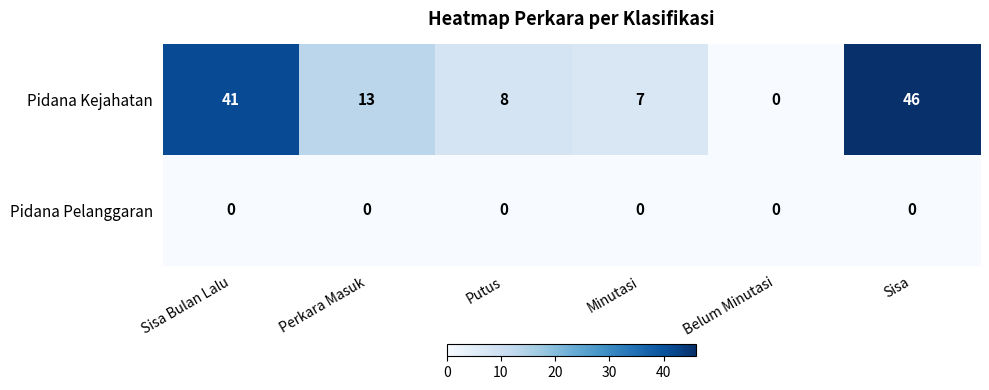

Which series has the largest total across all categories?

Pidana Kejahatan